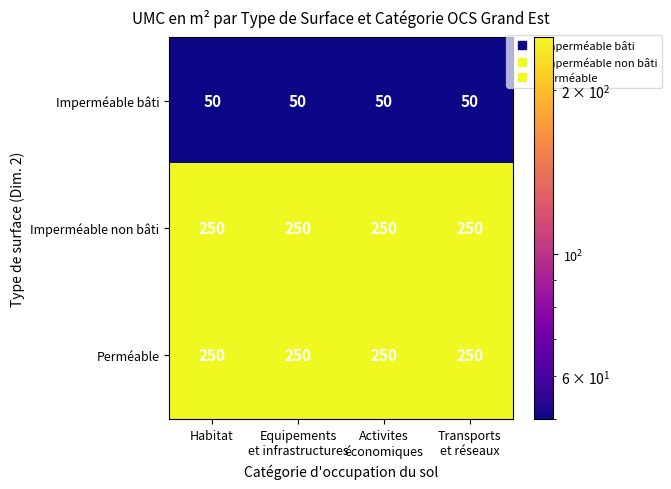

At how many categories does at least one series exceed 242?

4